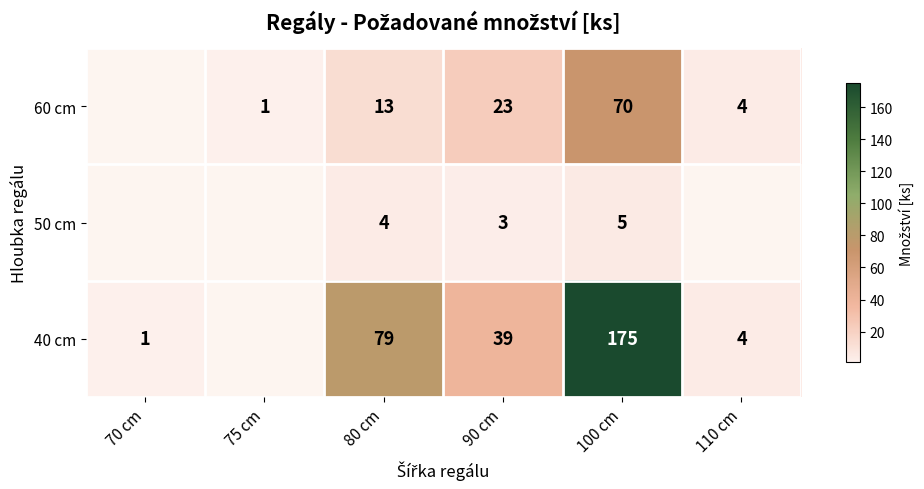

Rank the series at 80 cm from highest to lowest value.

40 cm, 60 cm, 50 cm